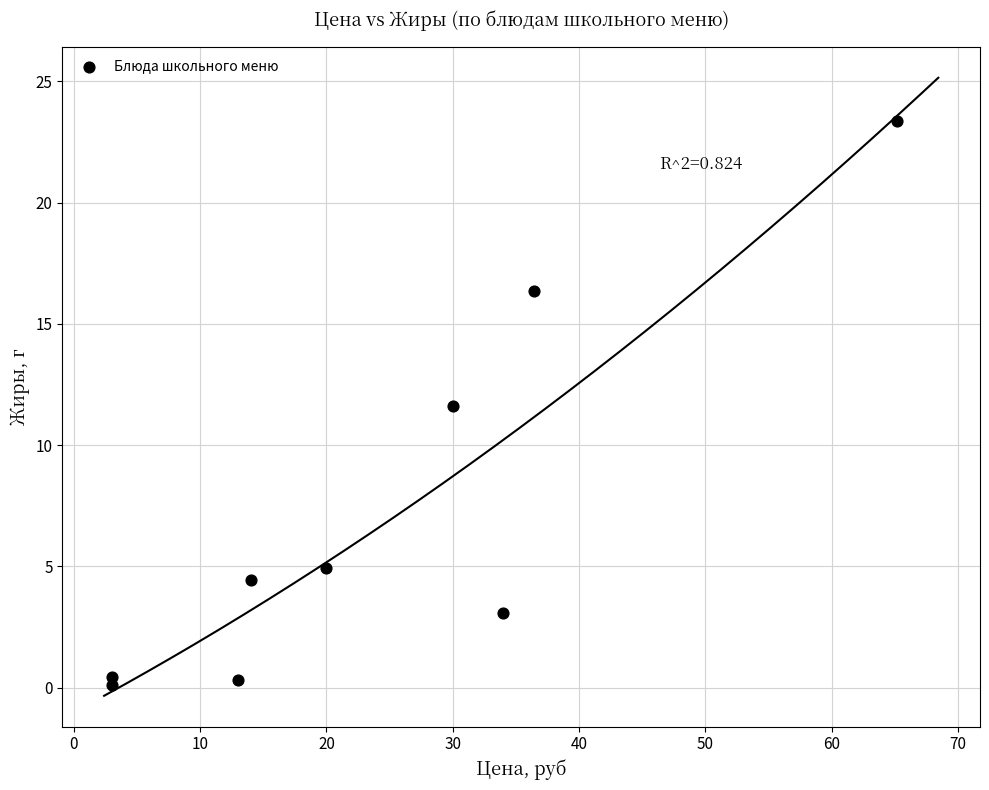

What is the range of X values (max minus min)?

62.2